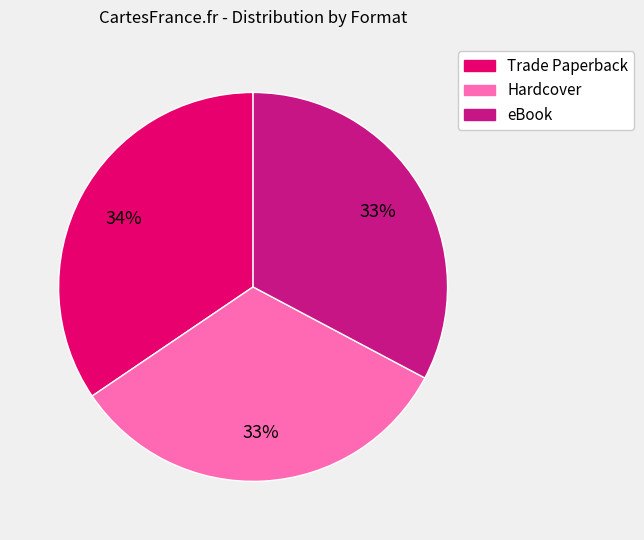

The Hardcover slice represents 33% of the pie. True or false?

True